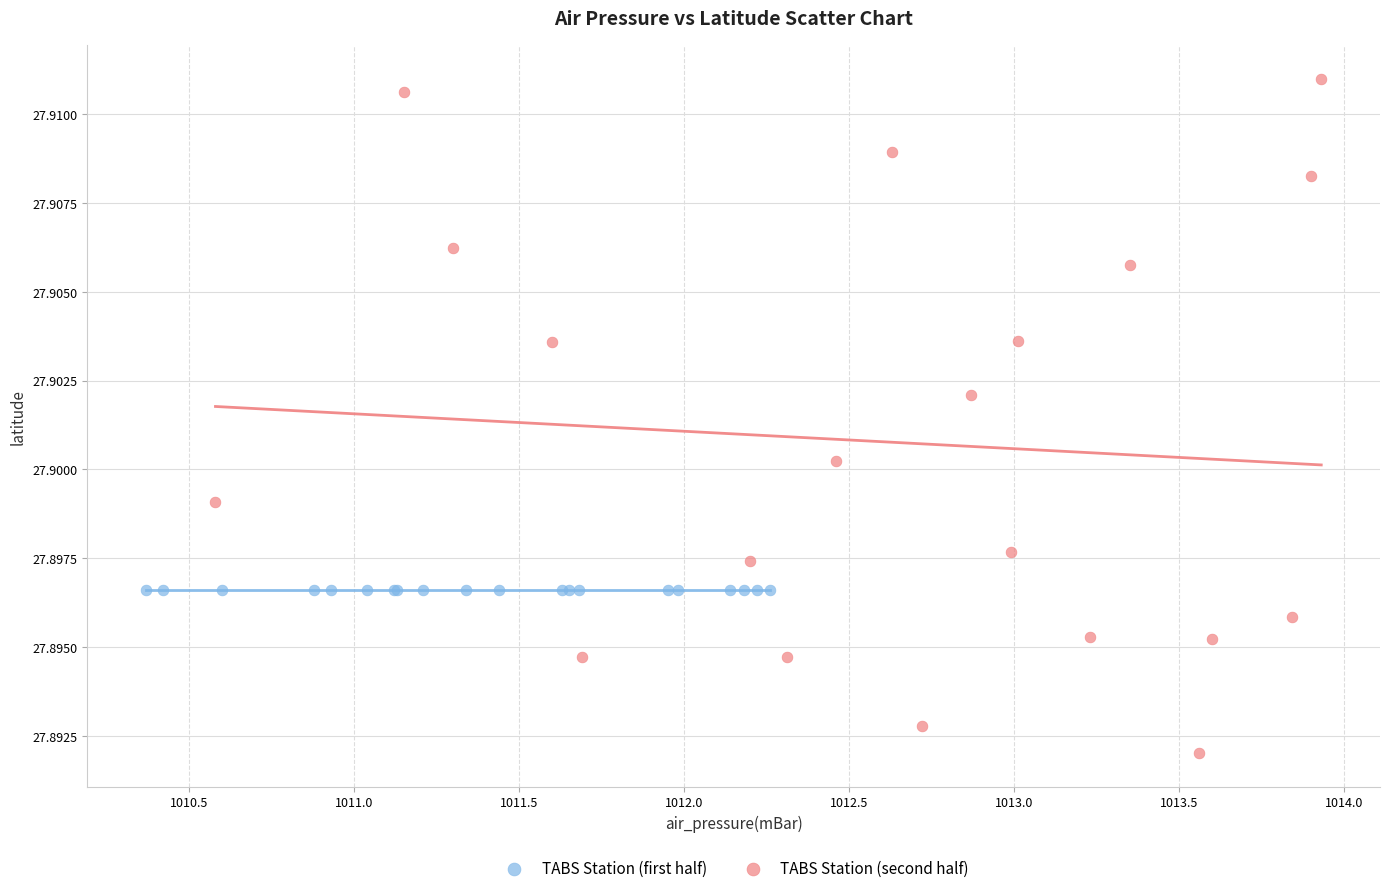

Which series contains the lowest Y value?

TABS Station (second half)